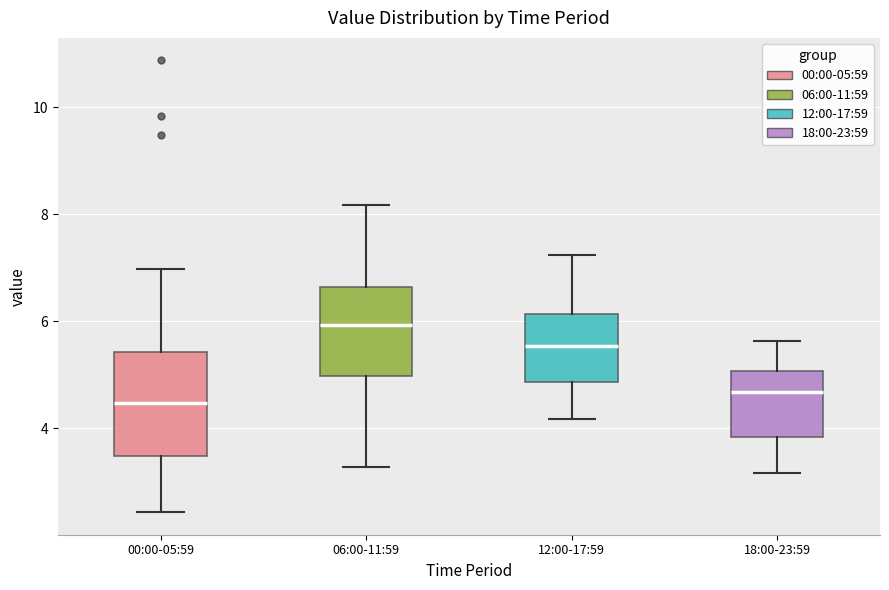

Reading left to right, read every box against the y-axis: the position of its median line, the range the box covers, and the ends of its whiskers. The values are not printed on the chart, so give them approximately, as read against the axis.

00:00-05:59: median 4.4, box 3.4 to 5.4, whiskers 2.4 to 7.0
06:00-11:59: median 6.0, box 5.0 to 6.6, whiskers 3.2 to 8.2
12:00-17:59: median 5.6, box 4.8 to 6.2, whiskers 4.2 to 7.2
18:00-23:59: median 4.6, box 3.8 to 5.0, whiskers 3.2 to 5.6